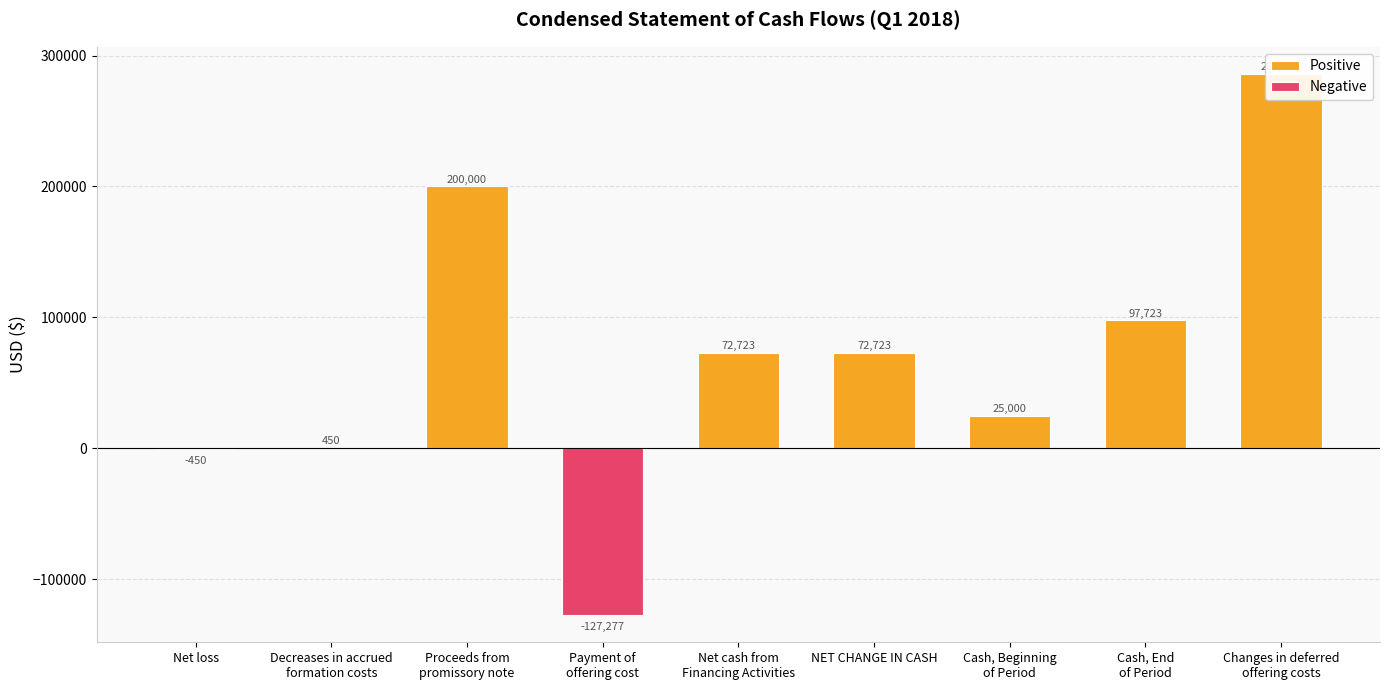

What is the difference between the values at NET CHANGE IN CASH and Changes in deferred
offering costs?

213255